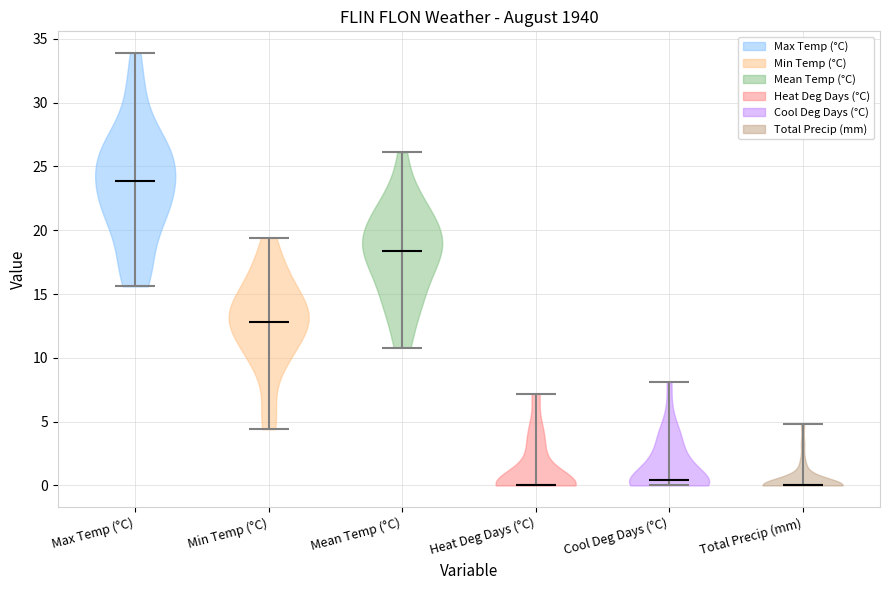

Reading left to right, read every violin against the y-axis: where its median line is, and the lowest and highest points it reaches. The values are not printed on the chart, so give them approximately, as read against the axis.

Max Temp (°C): median line 24.0, lowest point 15.5, highest point 34.0
Min Temp (°C): median line 13.0, lowest point 4.5, highest point 19.5
Mean Temp (°C): median line 18.5, lowest point 11.0, highest point 26.0
Heat Deg Days (°C): median line 0.0, lowest point 0.0, highest point 7.0
Cool Deg Days (°C): median line 0.5, lowest point 0.0, highest point 8.0
Total Precip (mm): median line 0.0, lowest point 0.0, highest point 5.0